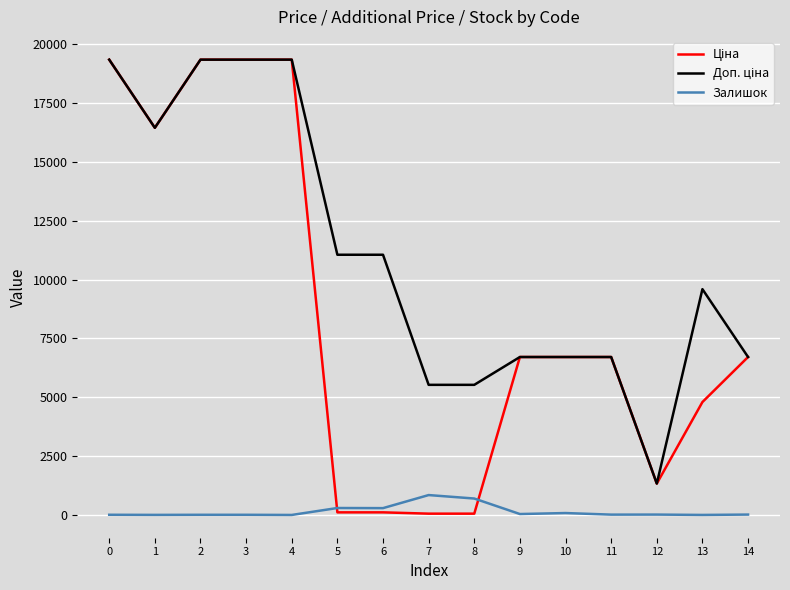

What is the difference between the highest and lowest values at 4?

19343.1